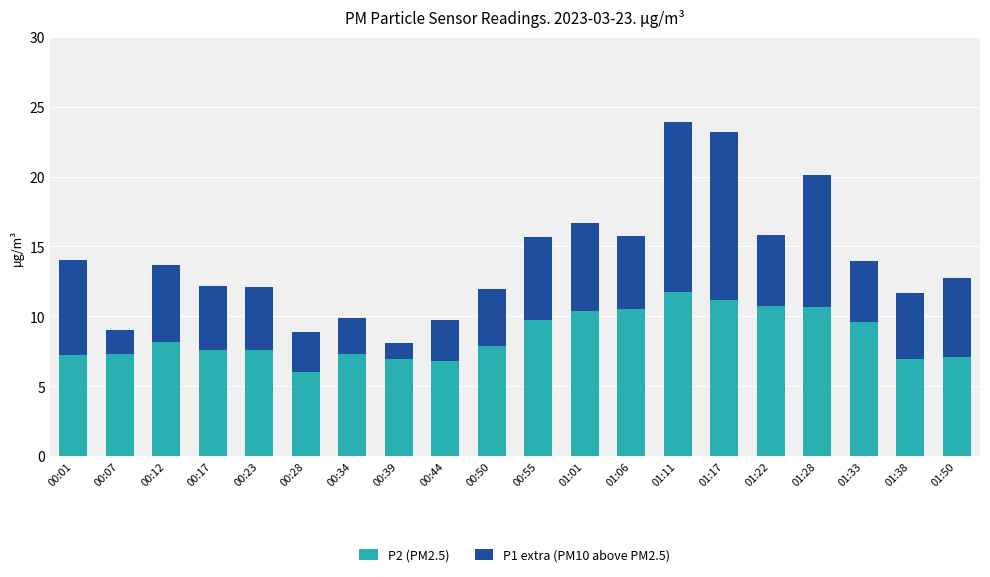

What is the total value across all series at 00:44?

9.7